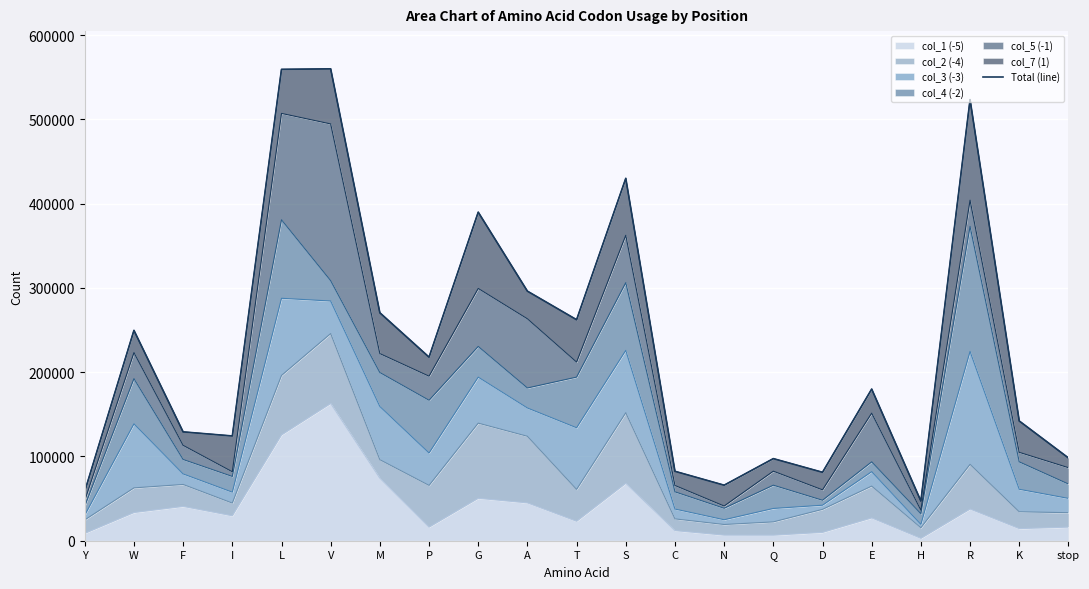

What is the value of the 5th point from the left?

559334